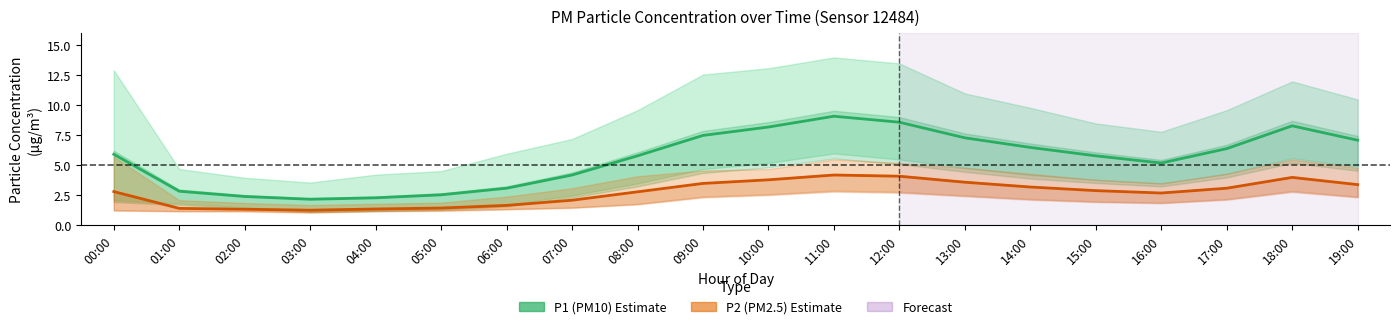

Which category has the lowest value in the P1 mean series?

03:00